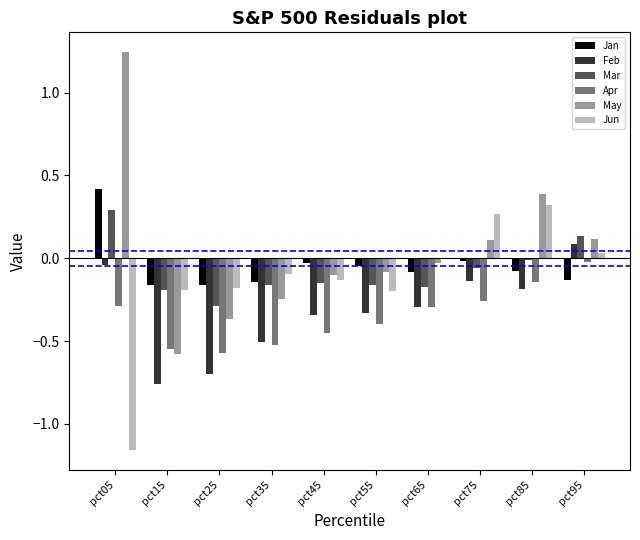

Which category has the highest value across all series?

pct05